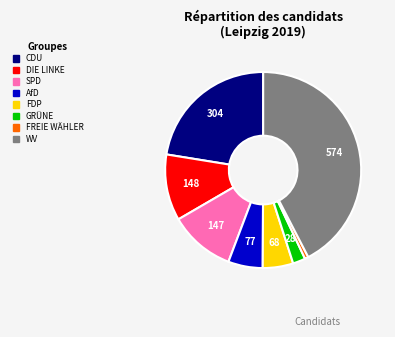

Is the sum of DIE LINKE and FREIE WÄHLER greater than half?

No